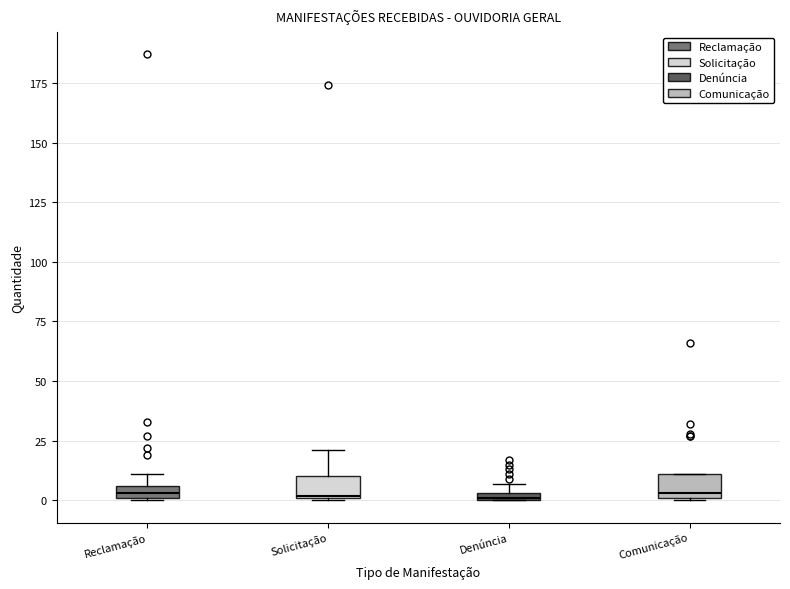

Where is the lower edge of the box for Comunicação on the y-axis? The values are not printed on the chart, so give them approximately, as read against the axis.

0